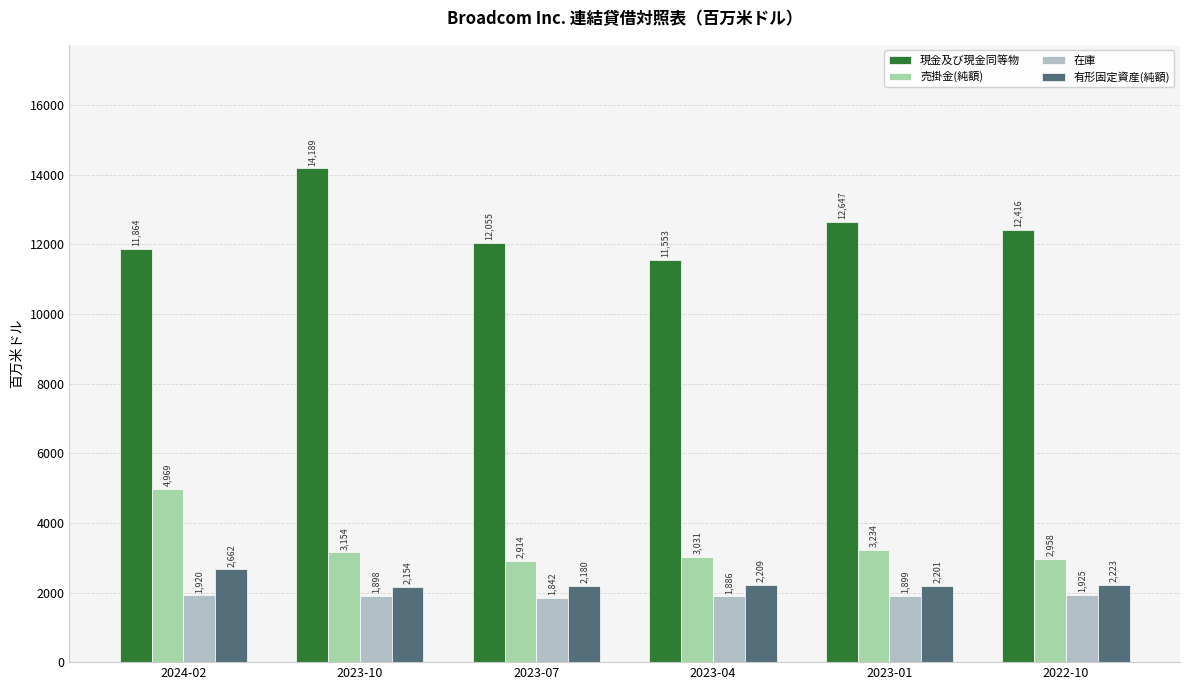

Reading left to right, transcribe all the data shown in this chart.

現金及び現金同等物: 11864	14189	12055	11553	12647	12416
売掛金(純額): 4969	3154	2914	3031	3234	2958
在庫: 1920	1898	1842	1886	1899	1925
有形固定資産(純額): 2662	2154	2180	2209	2201	2223